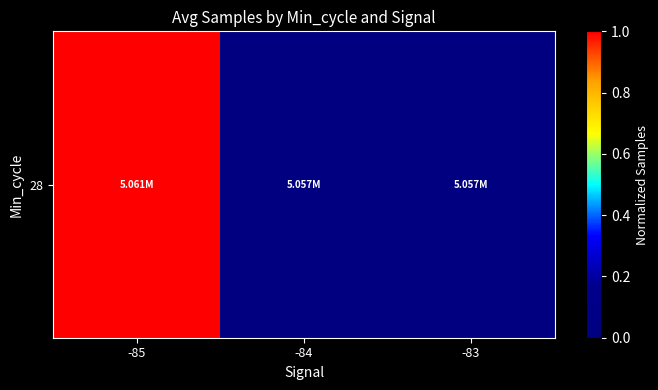

List the labels in order of value, largest first.

-85, -83, -84